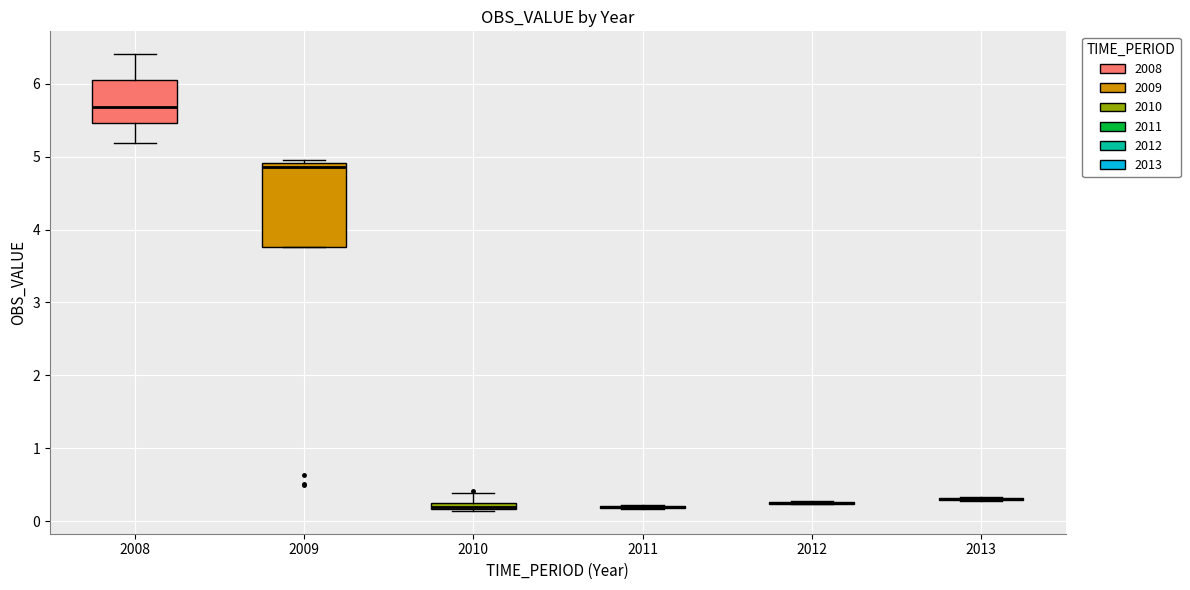

Which box is the tallest, from its lower edge to its upper edge?

2009